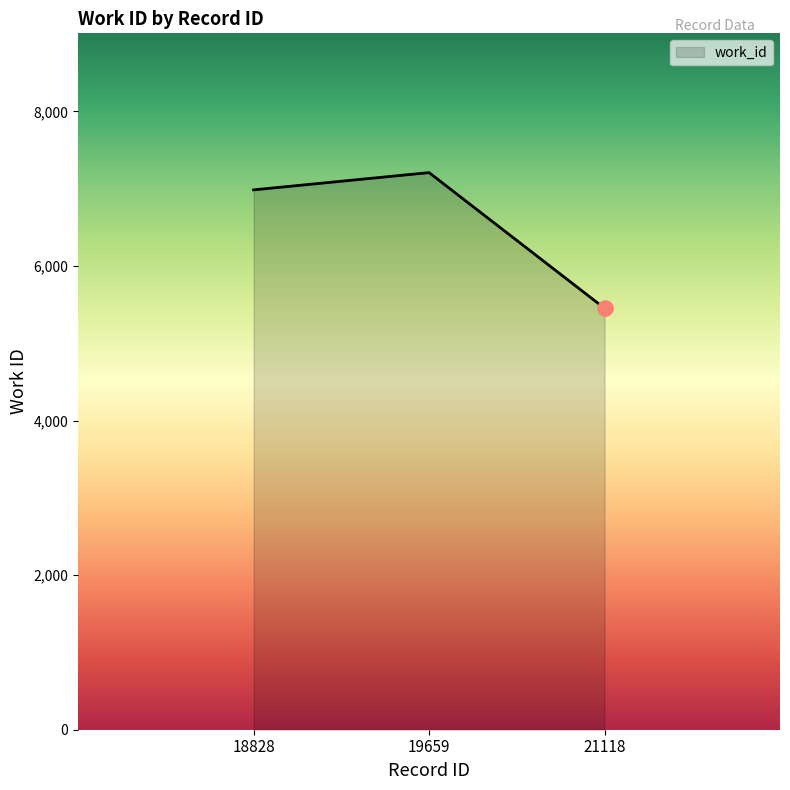

What is the change in value from 18828 to 21118?

-1532